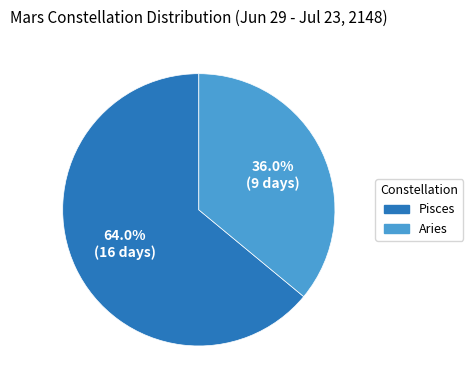

What percentage is the Aries slice, to the nearest percent?

36%